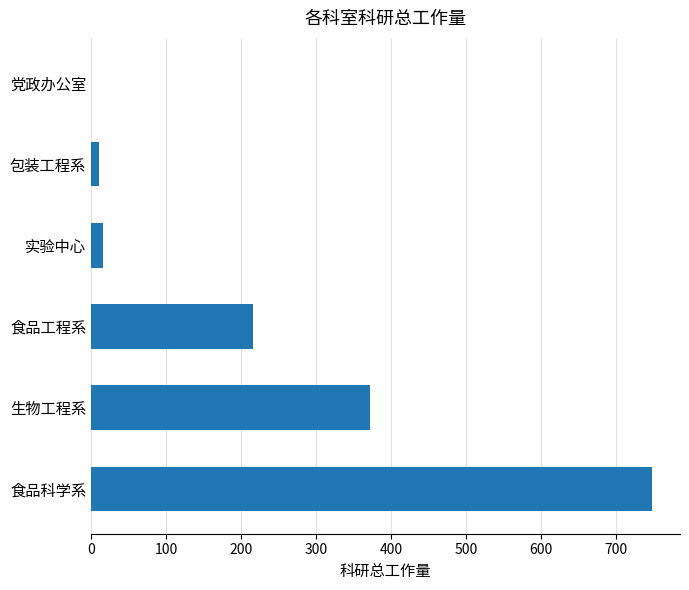

Reading bottom to top, what are all the values shown in this chart?

食品科学系=747.8	生物工程系=371.2	食品工程系=215.8	实验中心=16.0	包装工程系=10.6	党政办公室=0.0